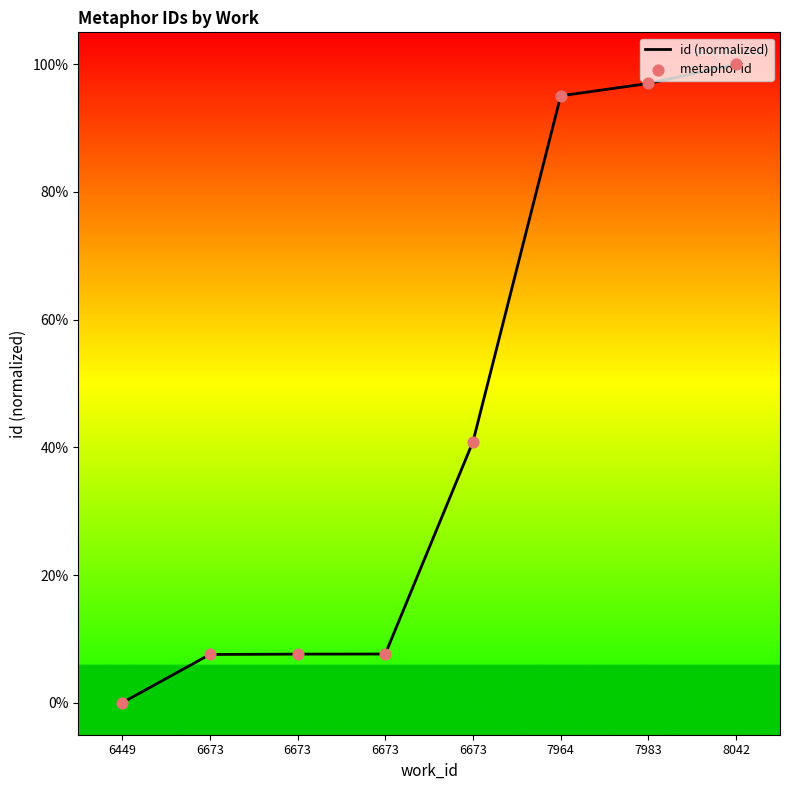

Which series reaches the minimum Y coordinate?

id (normalized)